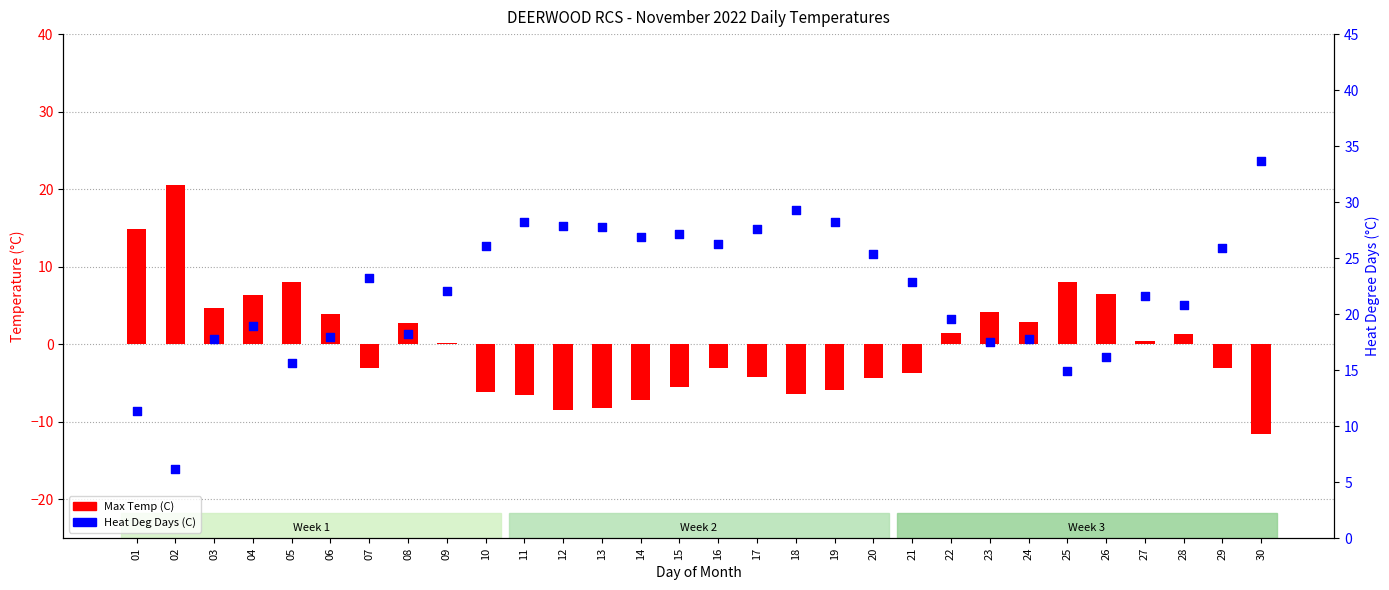

Which series reaches the minimum Y coordinate?

Max Temp (C)